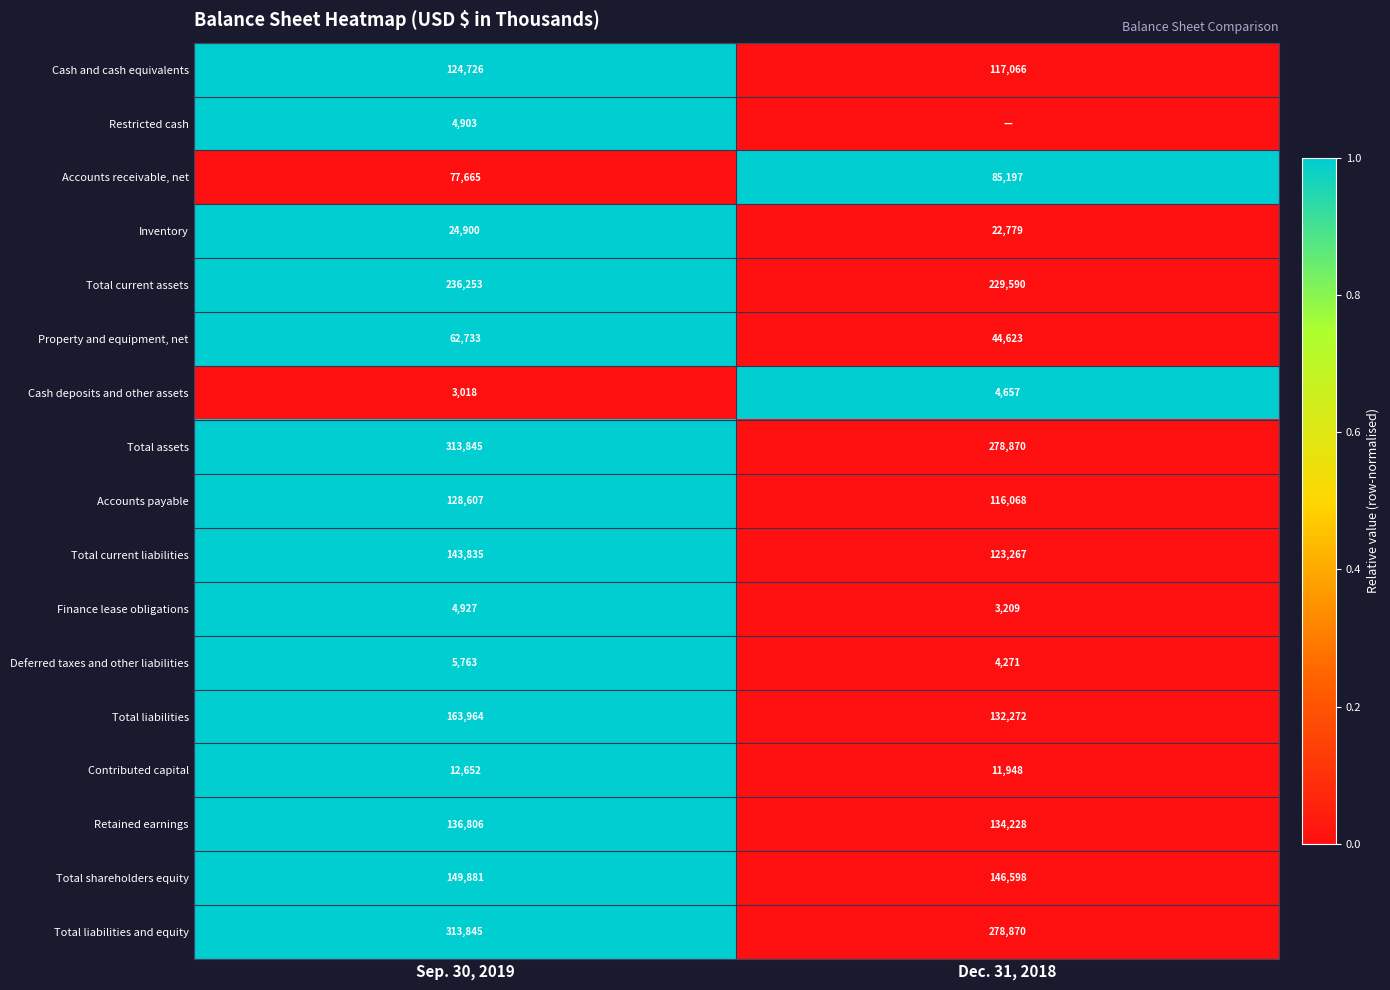

What is the total value across all series at Dec. 31, 2018?

2